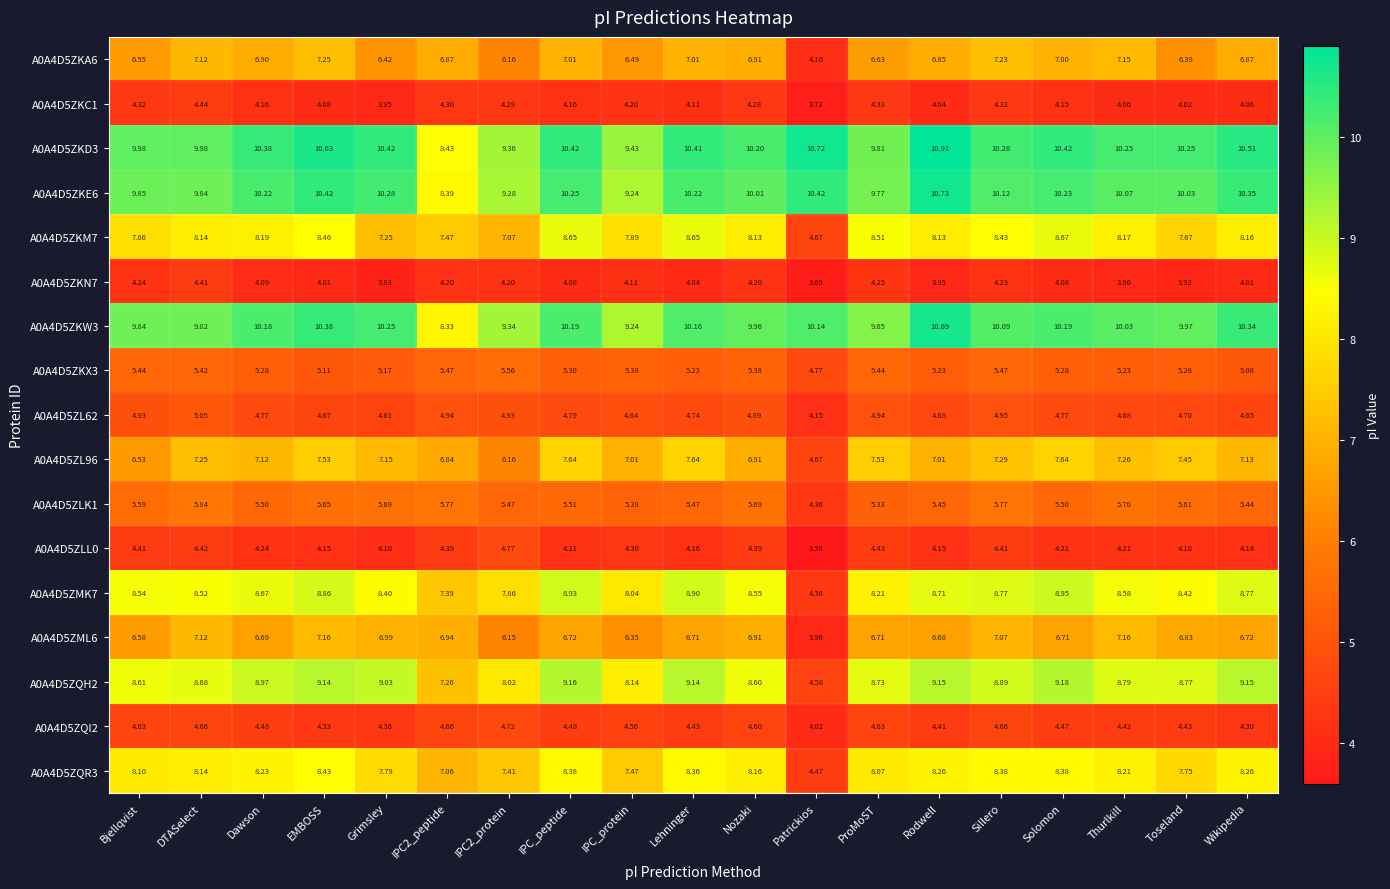

Where is A0A4D5ZLL0 nearest to the value 4?

Grimsley